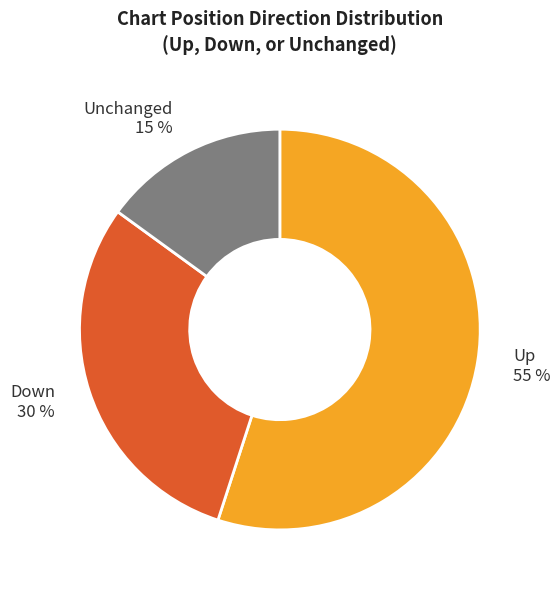

Is there a majority slice in this chart?

Yes